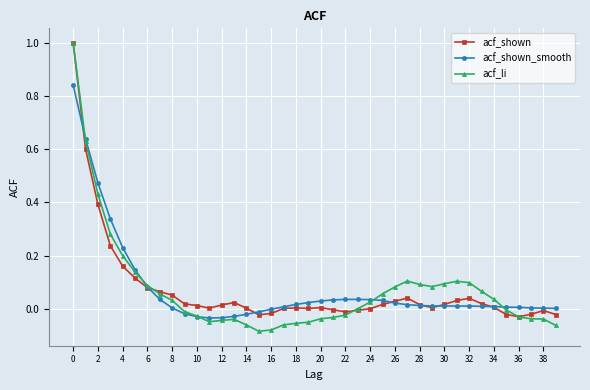

What is the highest value of the acf_li series?

1.0